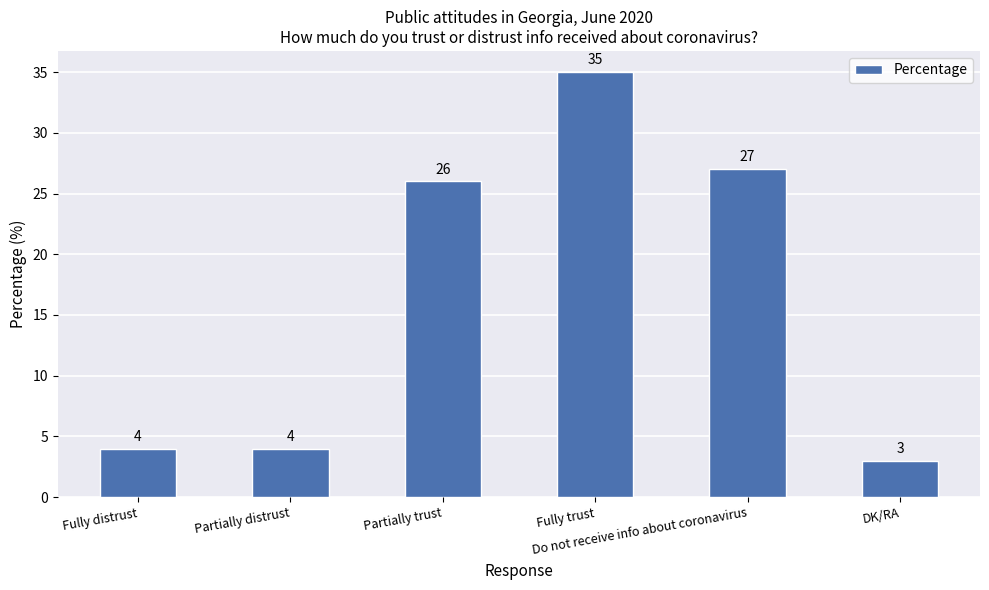

True or false: the data shows 35 at Fully trust.

True